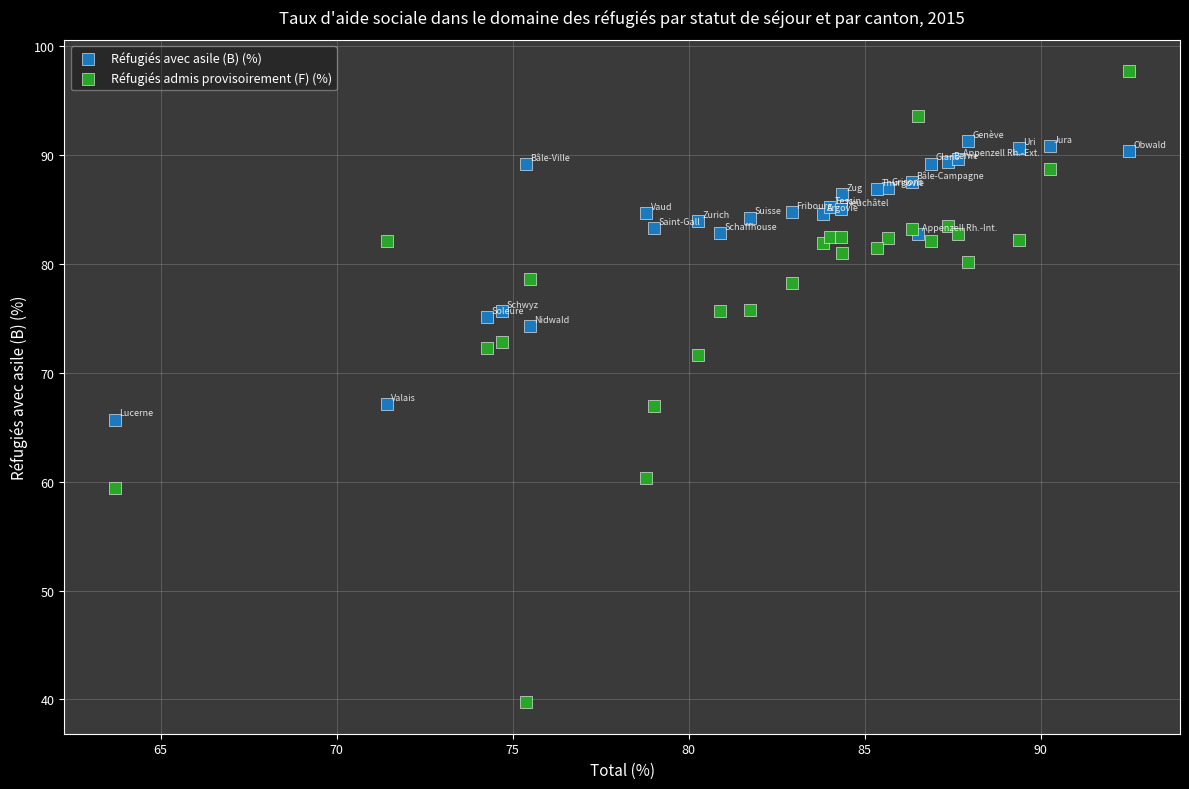

Which series reaches the maximum Y coordinate?

Réfugiés admis provisoirement (F) (%)